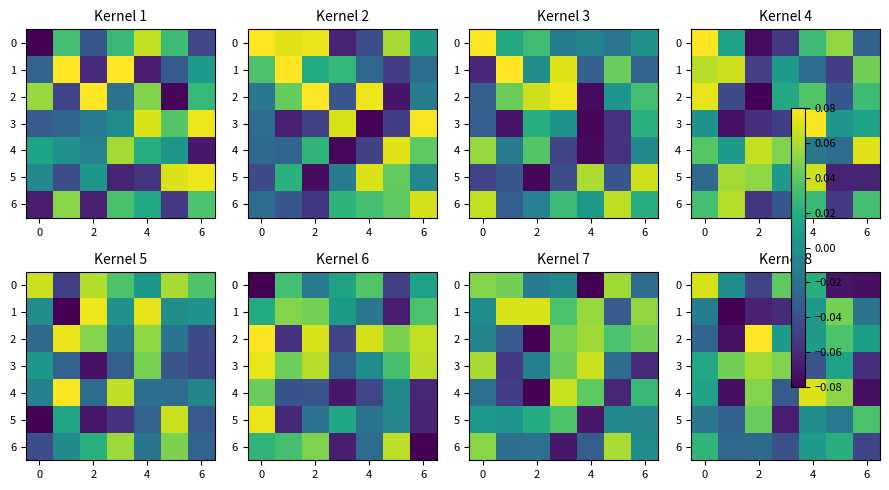

How many values in 0 are above zero?

3